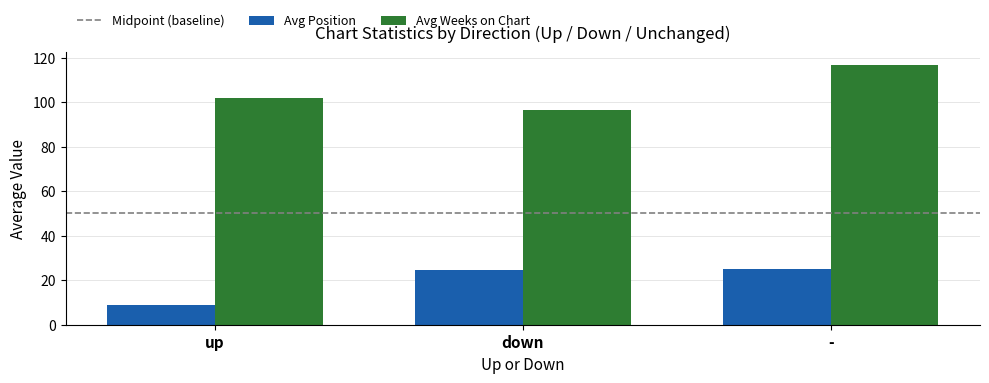

At which category does the chart reach its peak across all series?

-